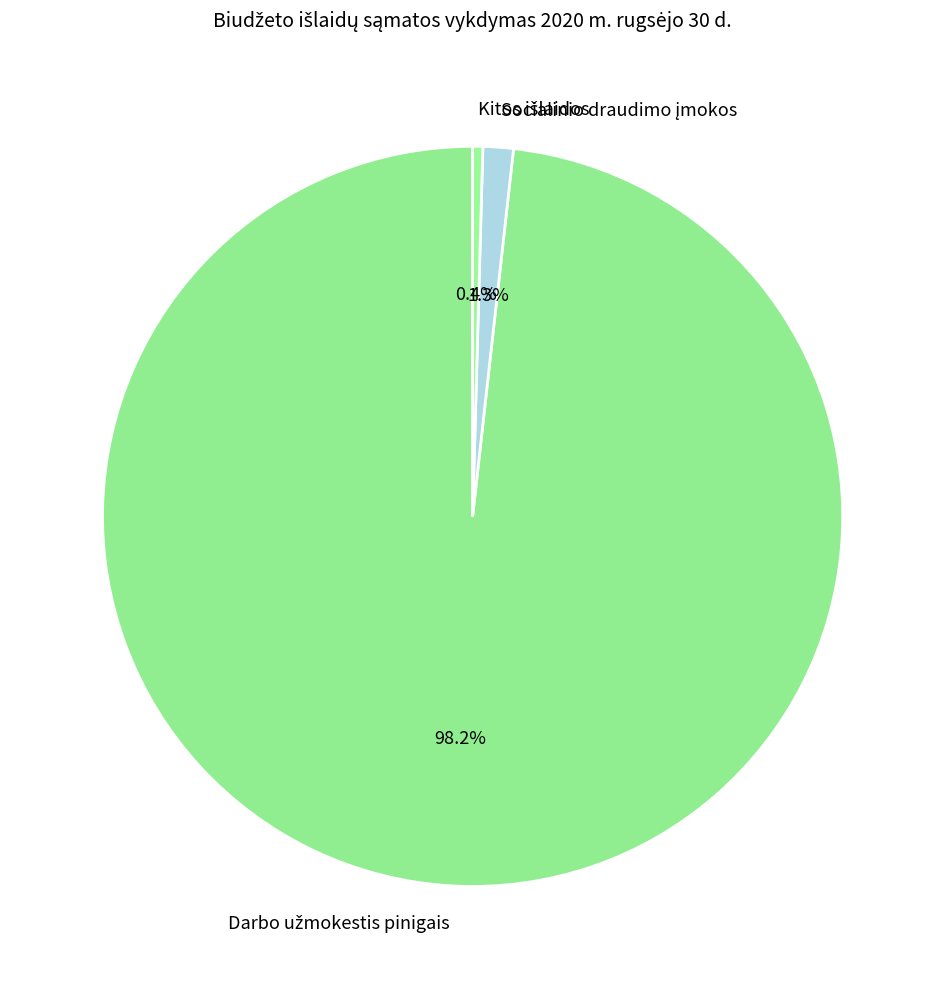

To the nearest percent, what is the average slice percentage?

33%